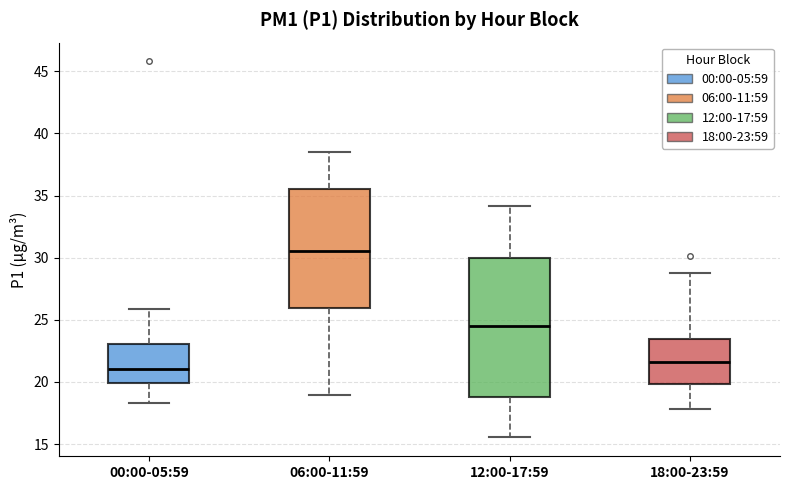

Reading left to right, read every box against the y-axis: the position of its median line, the range the box covers, and the ends of its whiskers. The values are not printed on the chart, so give them approximately, as read against the axis.

00:00-05:59: median 21.0, box 20.0 to 23.0, whiskers 18.5 to 26.0
06:00-11:59: median 30.5, box 26.0 to 35.5, whiskers 19.0 to 38.5
12:00-17:59: median 24.5, box 19.0 to 30.0, whiskers 15.5 to 34.0
18:00-23:59: median 21.5, box 20.0 to 23.5, whiskers 18.0 to 29.0